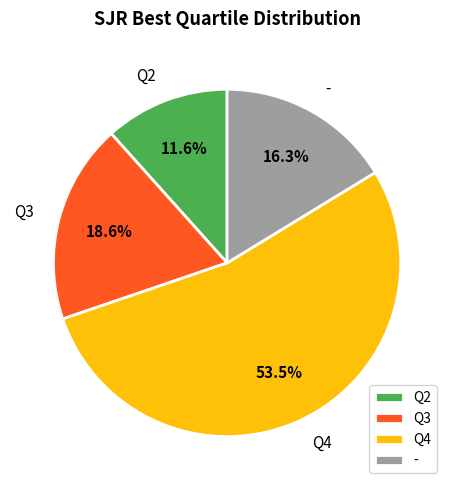

What is the smallest slice in the pie chart?

Q2